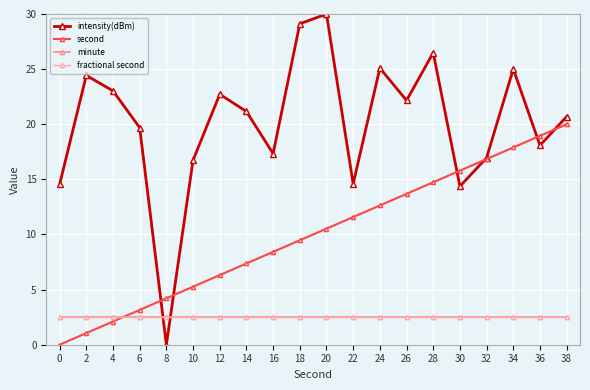

Does the chart have visible grid lines?

Yes